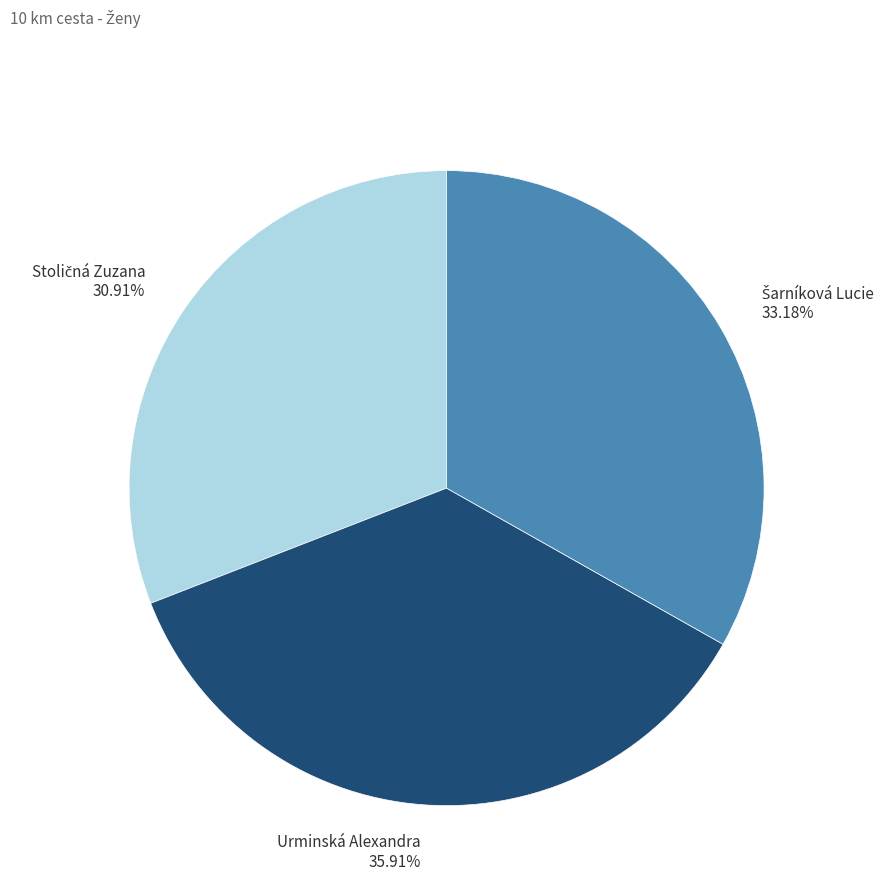

Is it true that Urminská Alexandra is 36% of the pie?

True